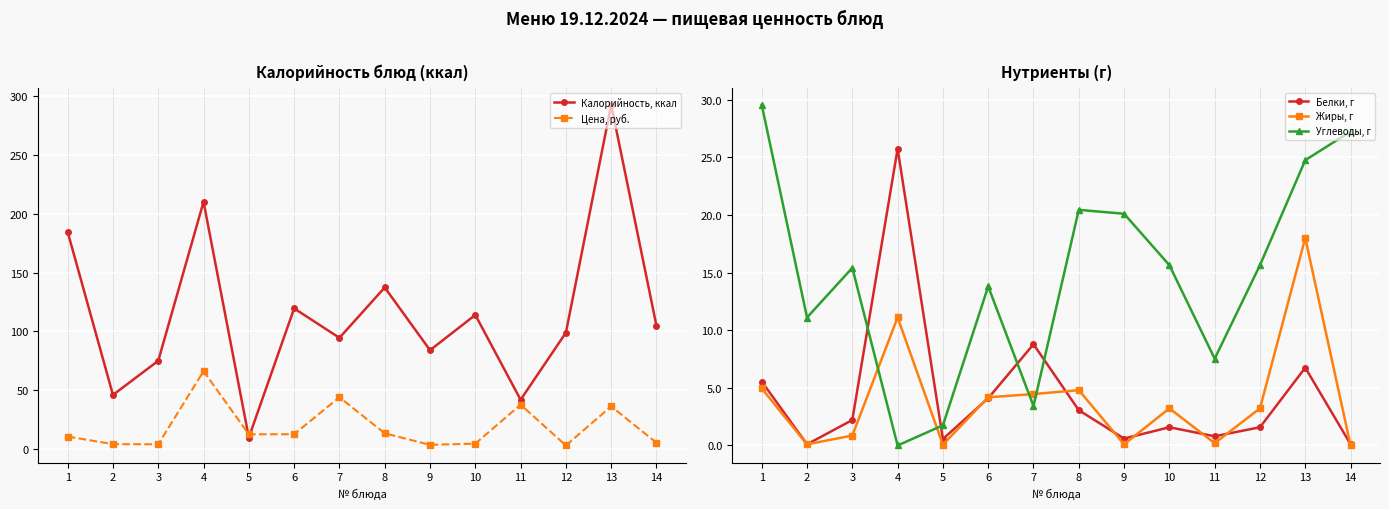

List the labels in order of Жиры, г value, largest first.

13, 4, 1, 8, 7, 6, 10, 12, 3, 11, 2, 9, 5, 14